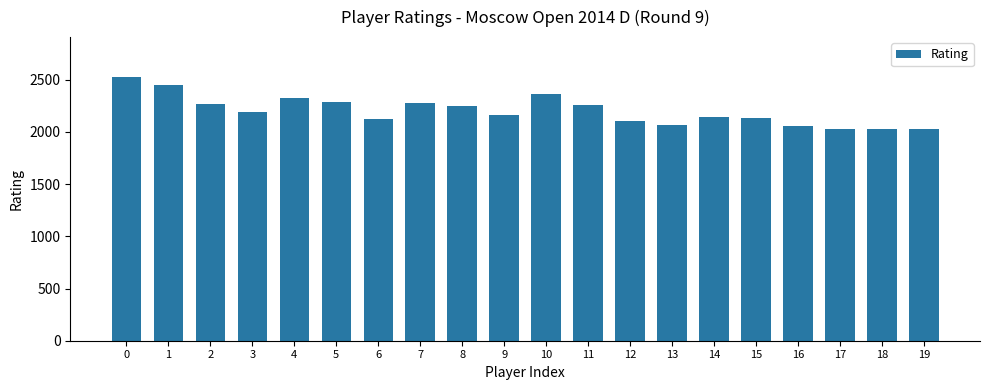

The value at 19 is 2969. True or false?

False